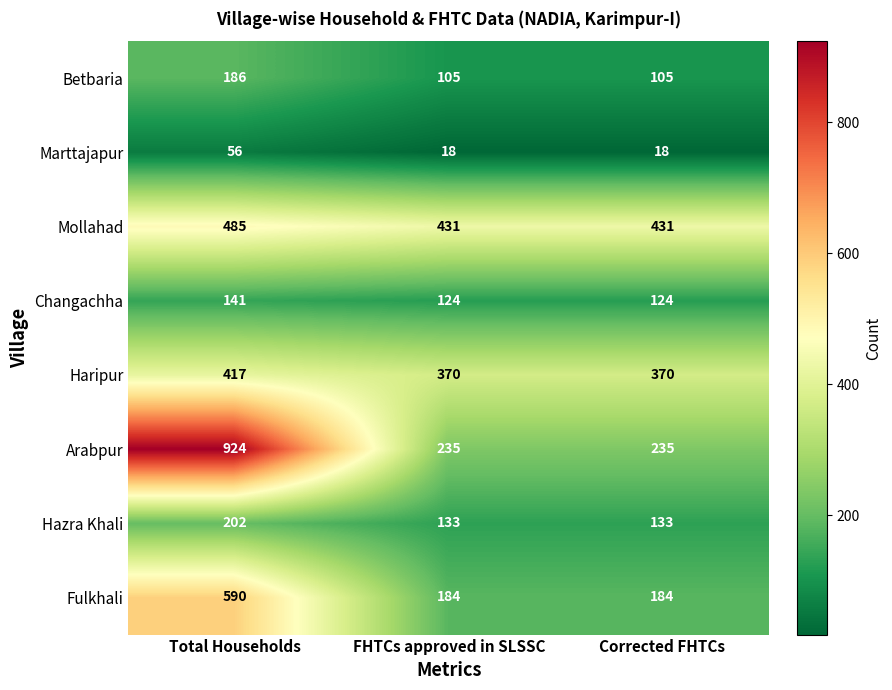

What is the total value across all series at Total Households?

3001